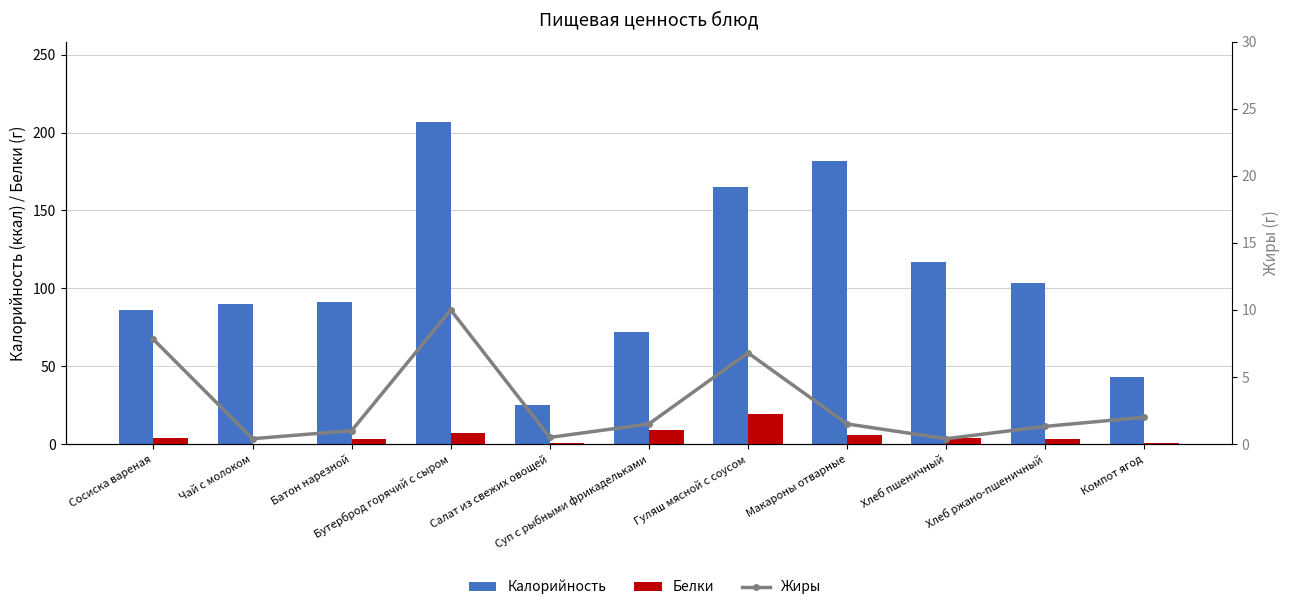

Rank the series by their maximum value, from lowest to highest.

Жиры, Белки, Калорийность